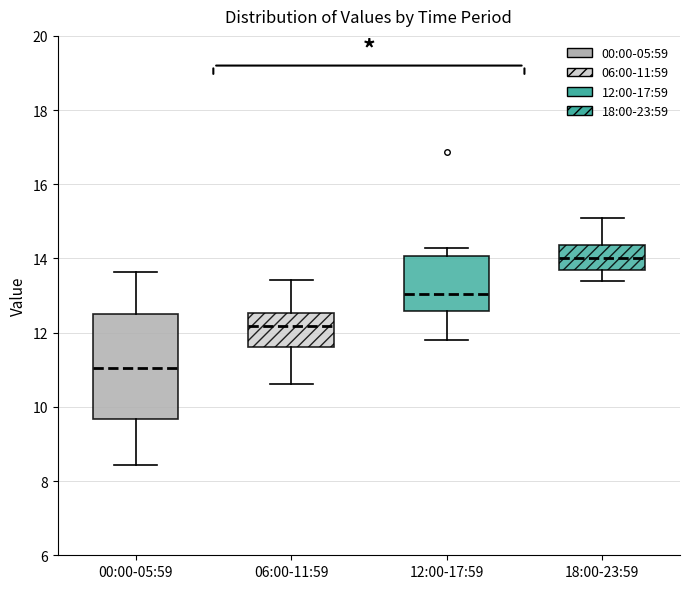

Reading left to right, read every box against the y-axis: the position of its median line, the range the box covers, and the ends of its whiskers. The values are not printed on the chart, so give them approximately, as read against the axis.

00:00-05:59: median 11.0, box 9.6 to 12.6, whiskers 8.4 to 13.6
06:00-11:59: median 12.2, box 11.6 to 12.6, whiskers 10.6 to 13.4
12:00-17:59: median 13.0, box 12.6 to 14.0, whiskers 11.8 to 14.2
18:00-23:59: median 14.0, box 13.6 to 14.4, whiskers 13.4 to 15.2